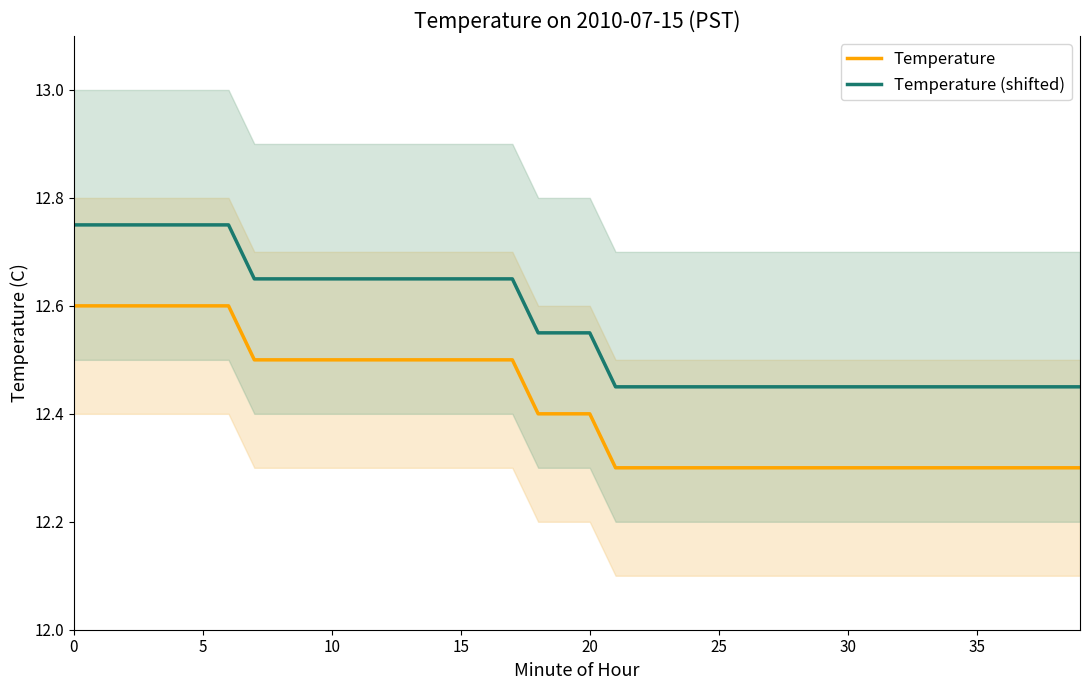

True or false: Temperature (shifted) and Temperature intersect in this chart.

False